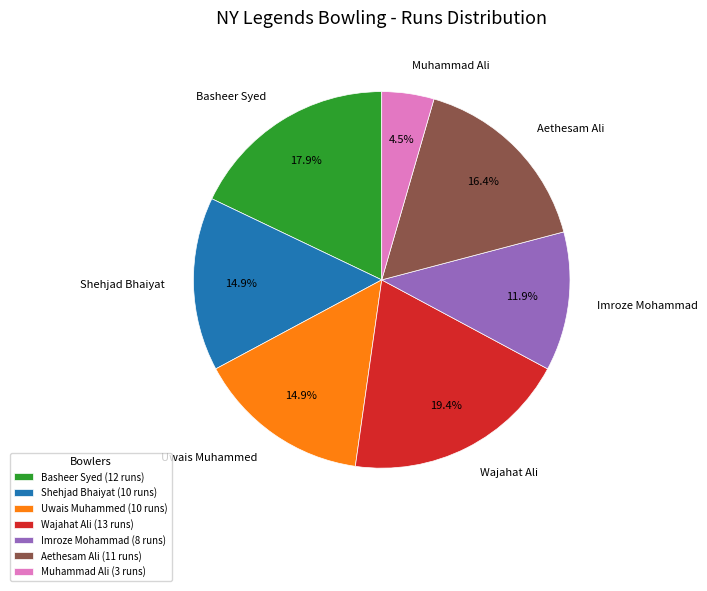

What percentage is NOT represented by Shehjad Bhaiyat?

85.1%